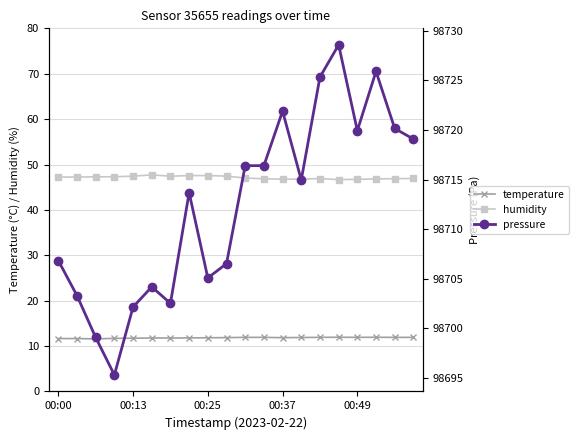

What is the value of the pressure point at the 3rd from the left?

98699.1